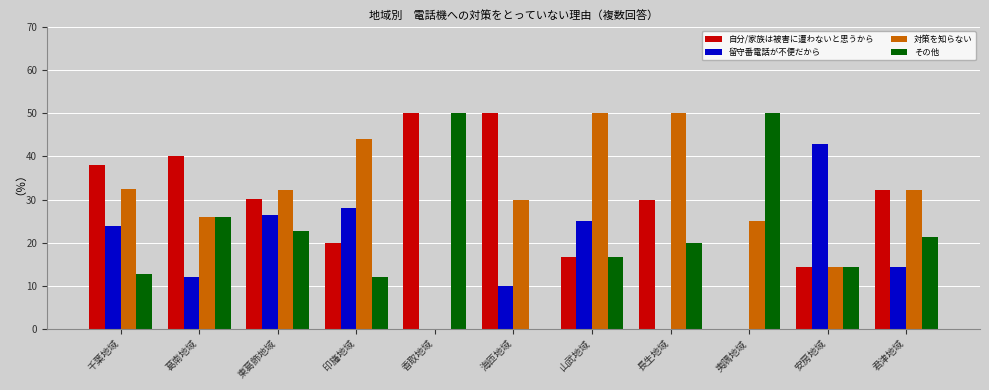

What is the average value of the 留守番電話が不便だから series?

16.6